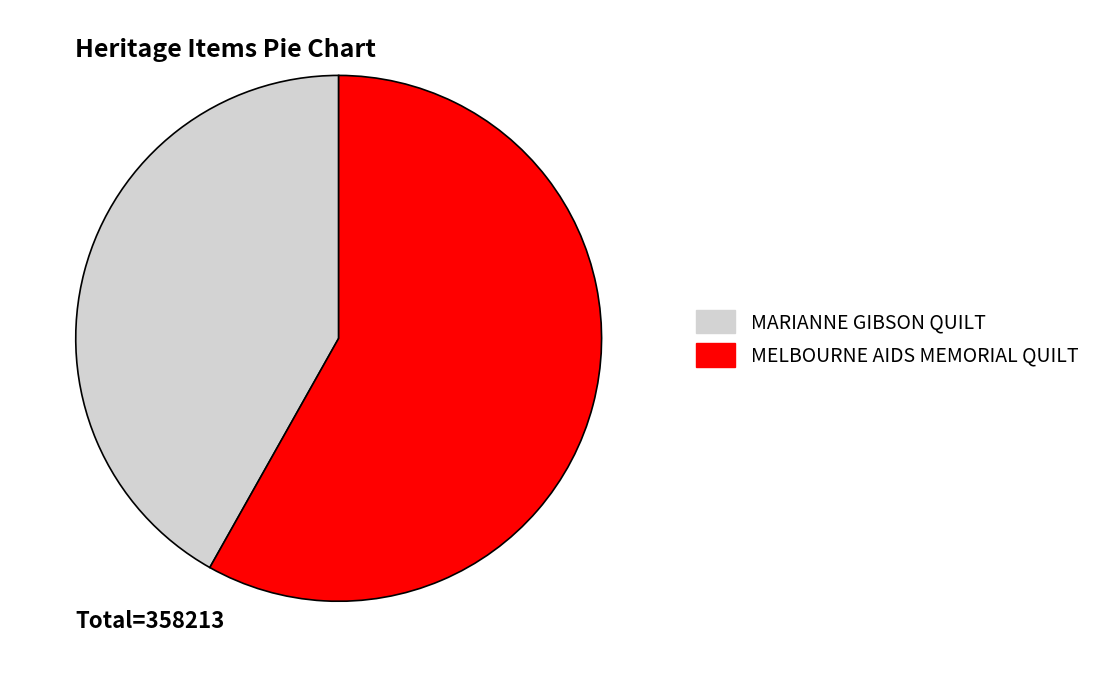

Which category accounts for the majority?

MELBOURNE AIDS MEMORIAL QUILT